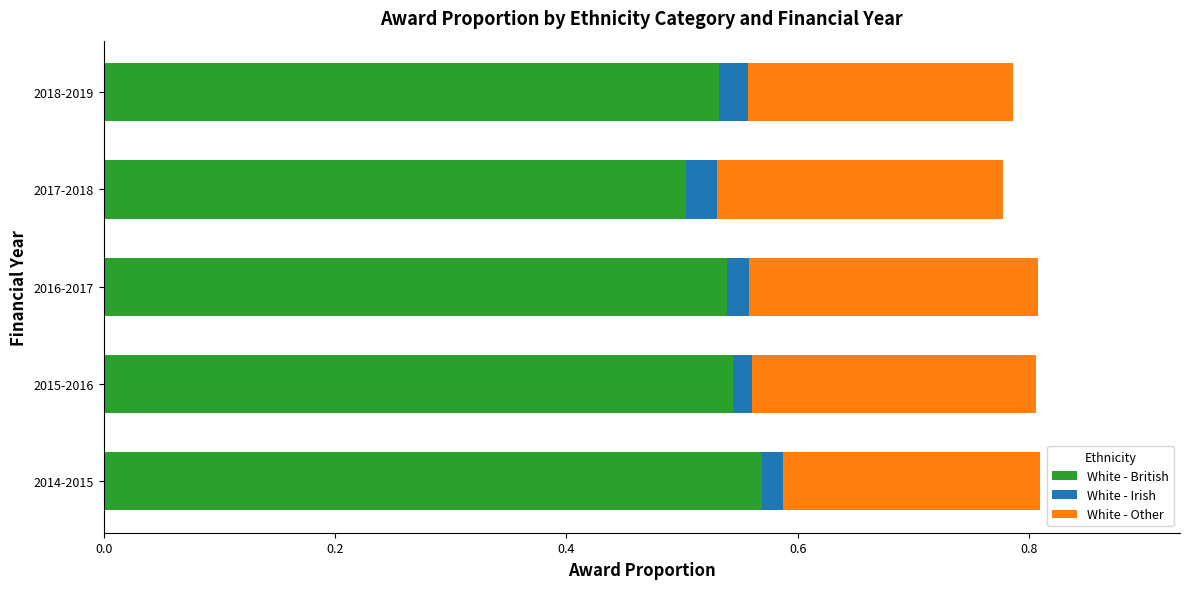

Is it true that White - British equals 0.3 at 2015-2016?

False